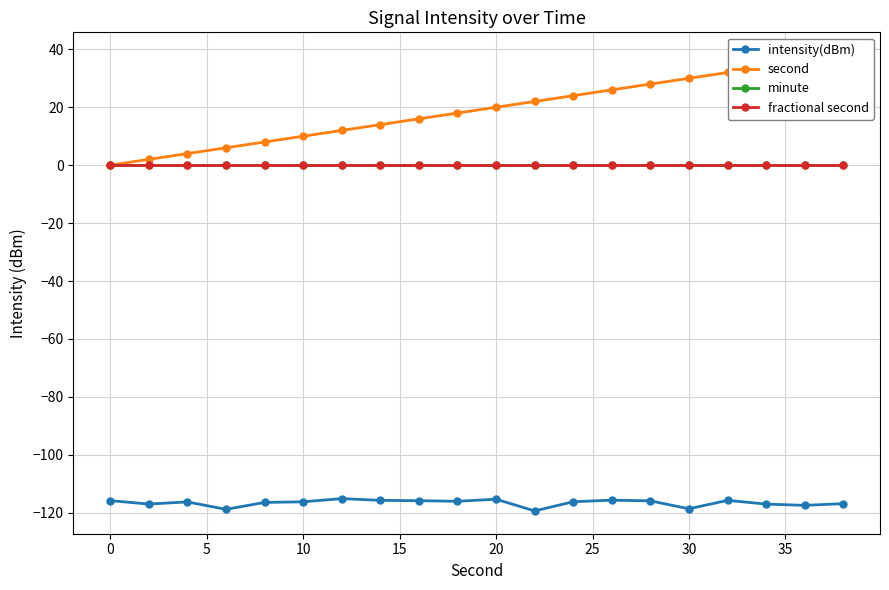

What are all the series names shown in the legend?

intensity(dBm), second, minute, fractional second